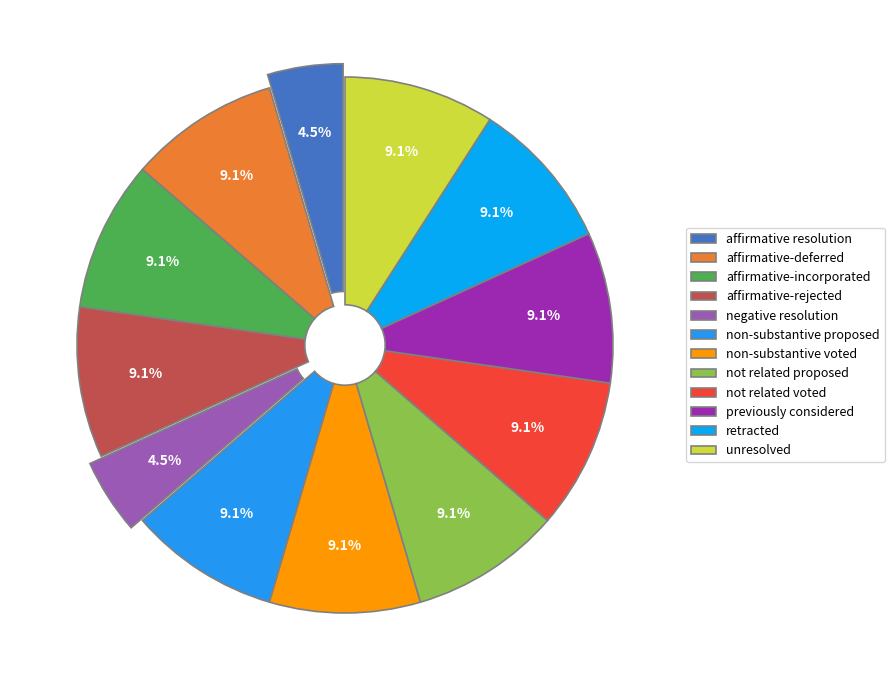

Count the number of slices in the pie.

12